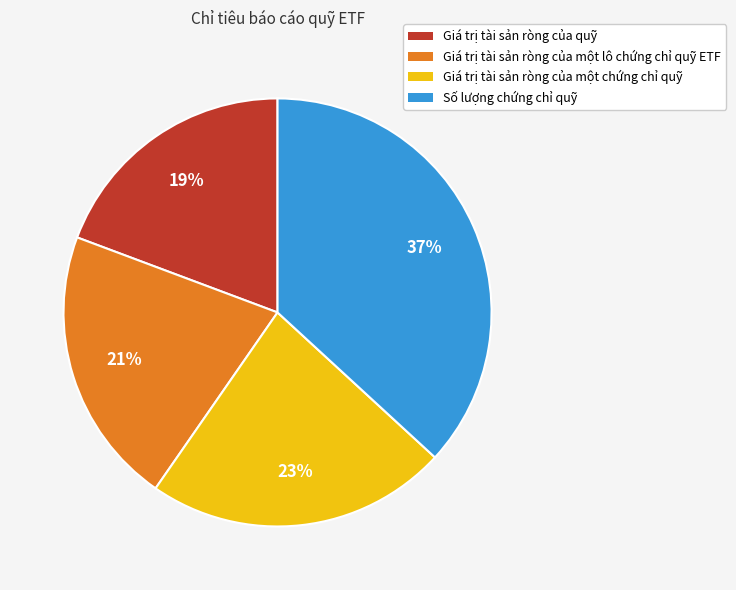

How many segments does this pie chart have?

4